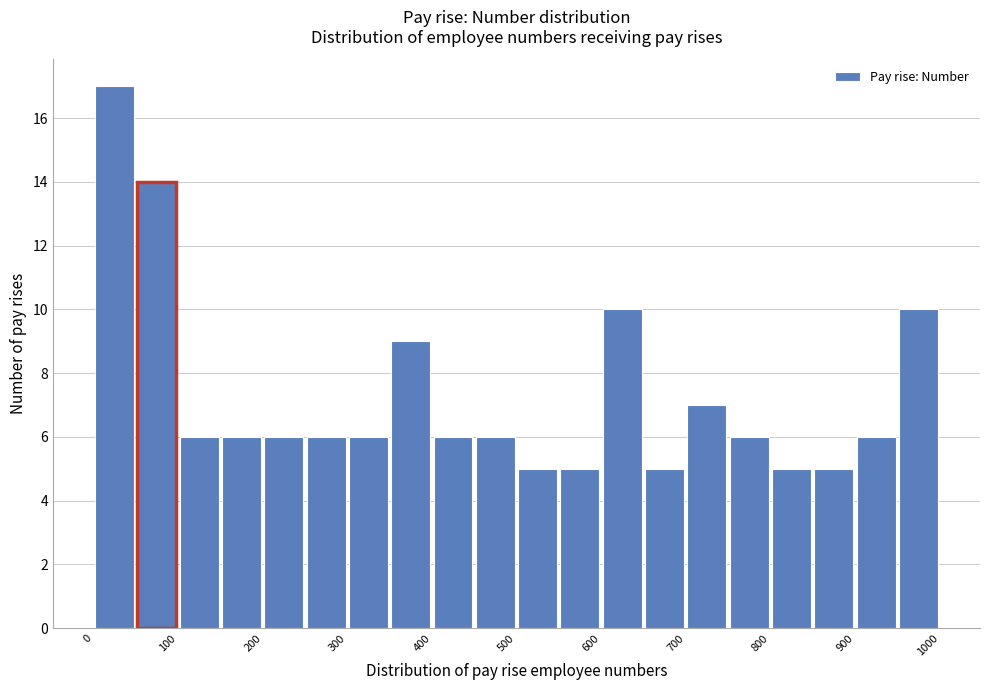

Reading left to right, list every bar in this chart as the range it spans on the x-axis followed by its height. The values are not printed on the chart, so give them approximately, as read against the axis.

0 to 50: 17
50 to 100: 14
100 to 150: 6
150 to 200: 6
200 to 250: 6
250 to 300: 6
300 to 350: 6
350 to 400: 9
400 to 450: 6
450 to 500: 6
500 to 550: 5
550 to 600: 5
600 to 650: 10
650 to 700: 5
700 to 750: 7
750 to 800: 6
800 to 850: 5
850 to 900: 5
900 to 950: 6
950 to 1000: 10